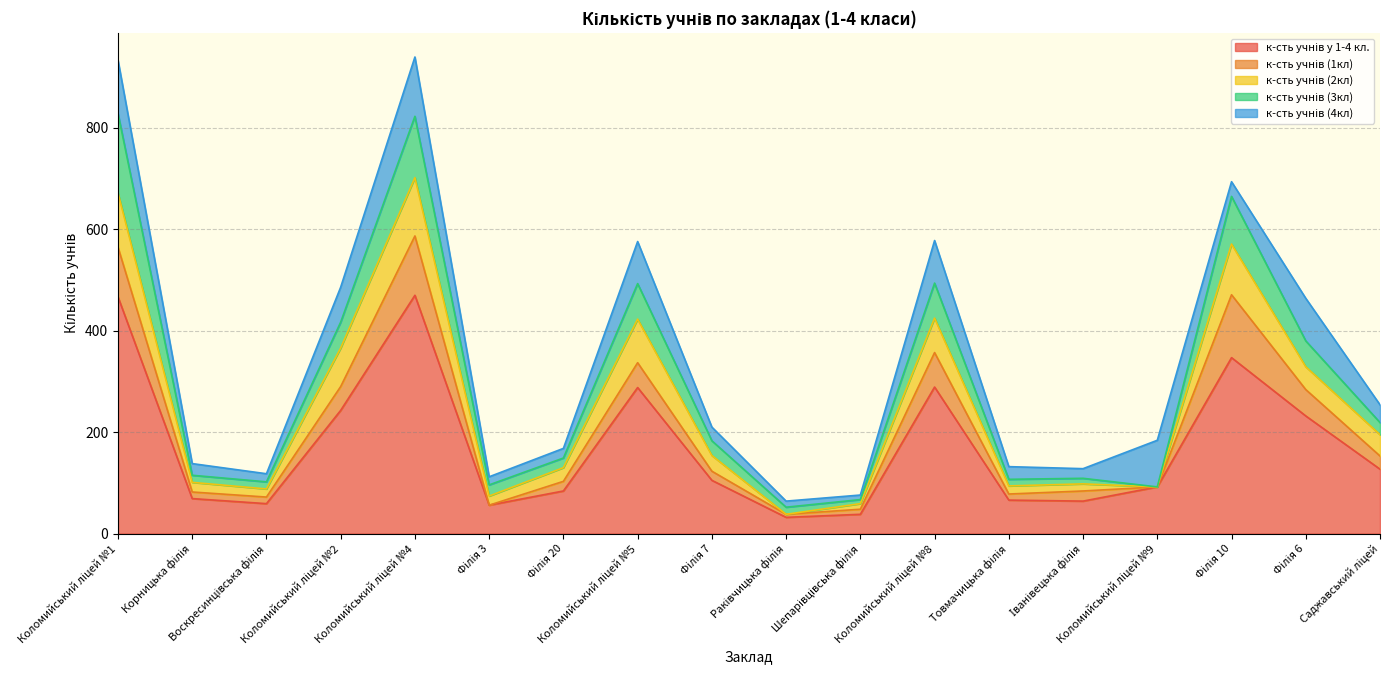

Reading right to left, extract all data points from this chart.

к-сть учнів у 1-4 кл.: 127	232	347	92	64	66	289	38	32	105	288	84	56	470	243	59	69	467
к-сть учнів (1кл): 26	52	124	0	20	12	68	10	6	18	49	19	0	117	47	13	13	98
к-сть учнів (2кл): 42	45	100	0	14	16	68	11	0	31	86	27	18	115	76	16	19	107
к-сть учнів (3кл): 24	51	94	0	11	13	69	8	14	29	70	19	22	121	51	14	14	157
к-сть учнів (4кл): 35	84	29	92	19	25	84	9	12	27	83	19	16	117	69	16	23	105